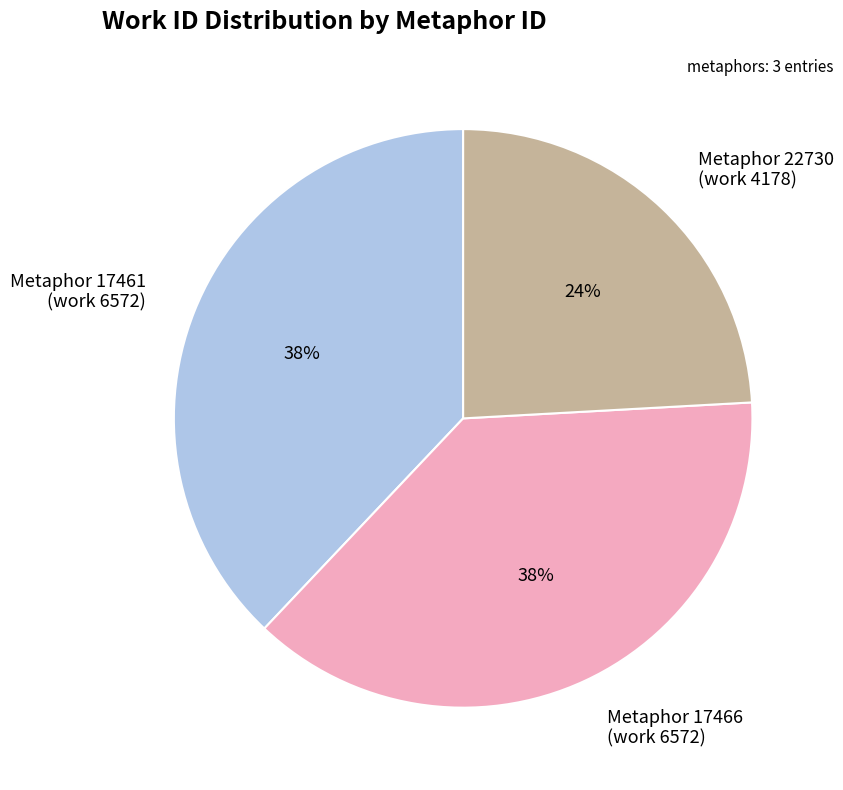

Is there any slice that represents more than half of the pie?

No